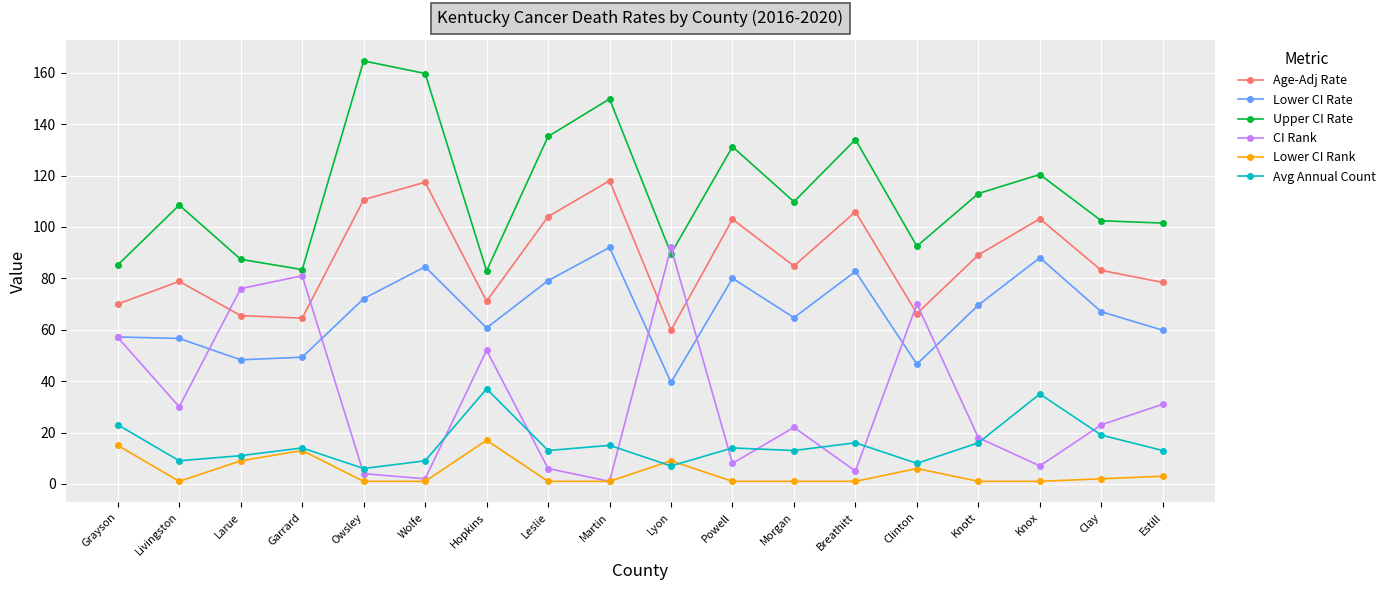

Which series has the largest range (max minus min)?

CI Rank